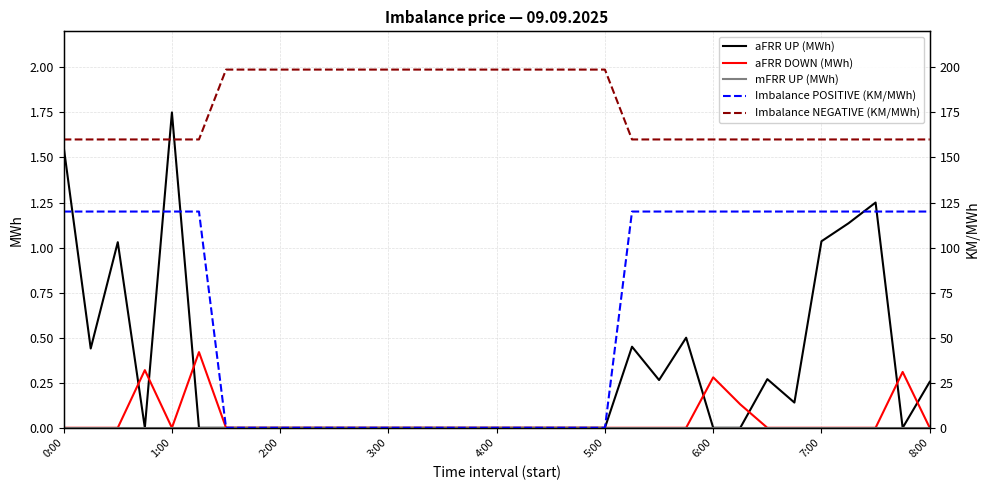

How many lines are shown in the chart?

5